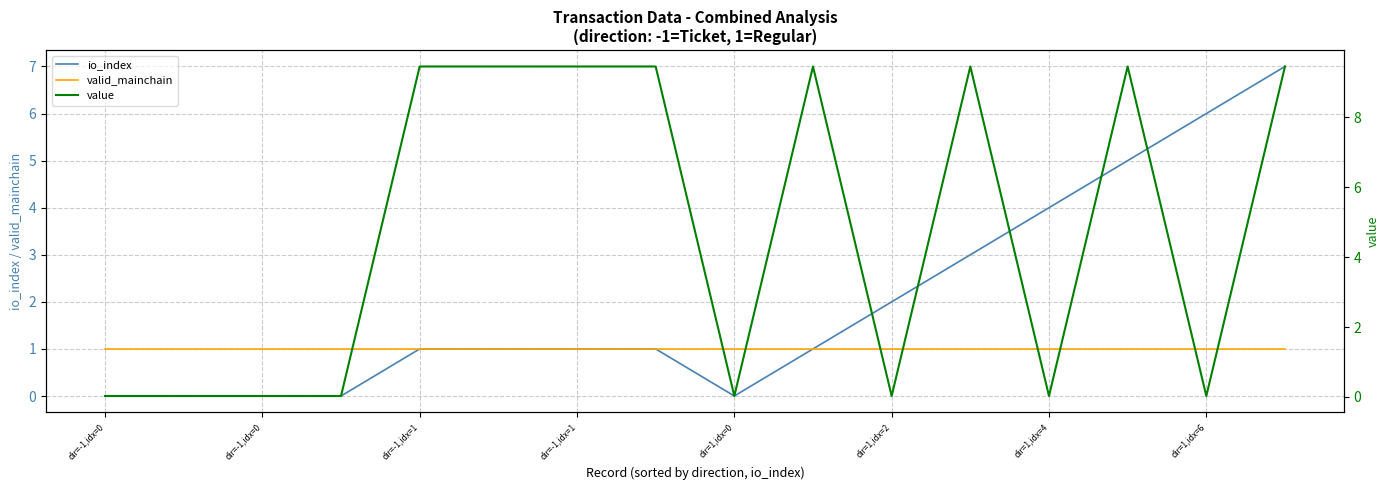

True or false: io_index and valid_mainchain cross at least once.

False